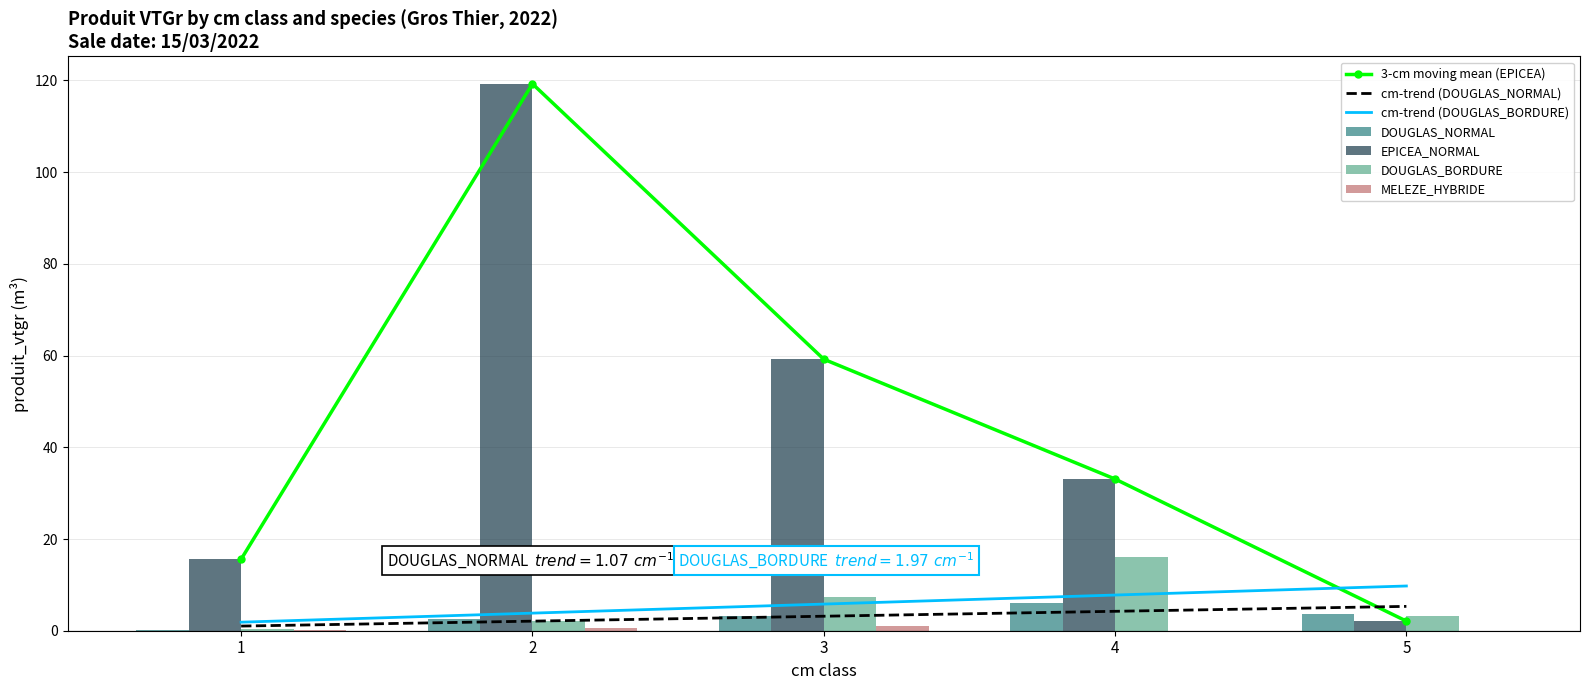

How many groups of bars are there?

5